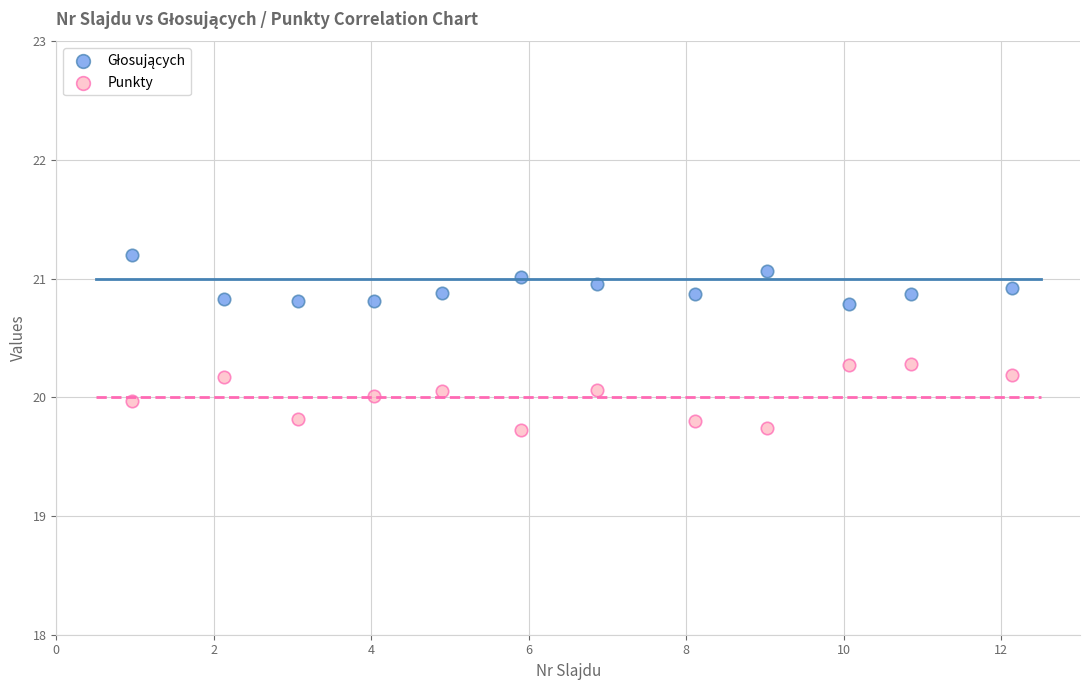

Which series has the largest Y range (max minus min)?

Punkty